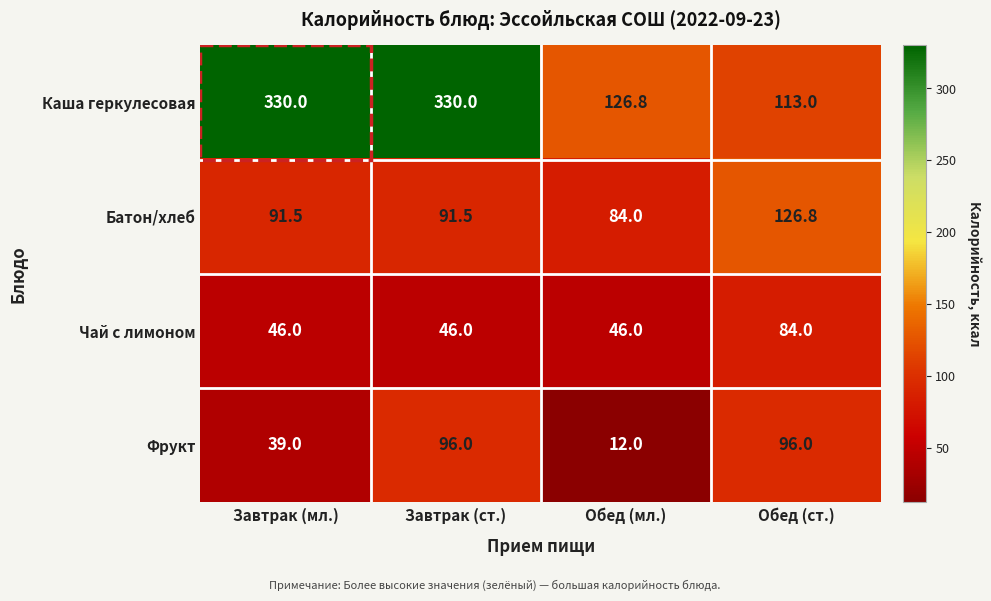

What is the average value of the Батон/хлеб series?

98.5